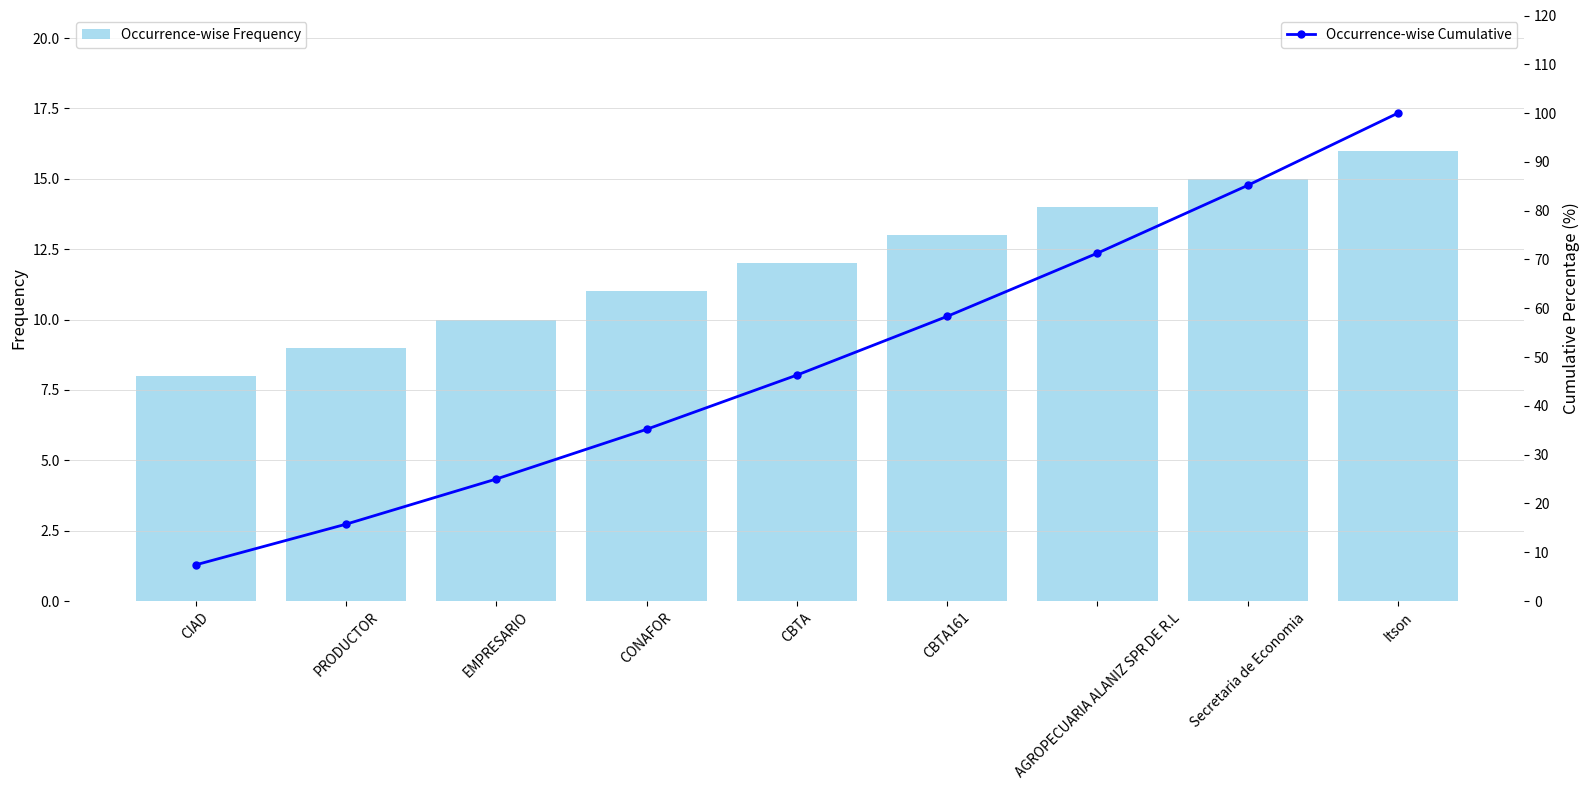

What is the lowest value of the Occurrence-wise Cumulative series?

7.4